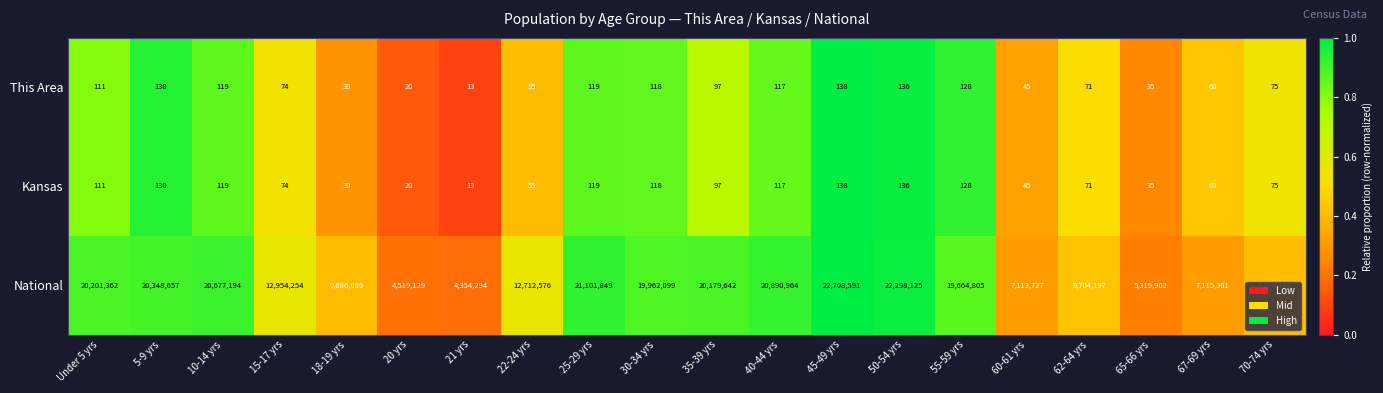

What is the greatest value displayed?

22708591